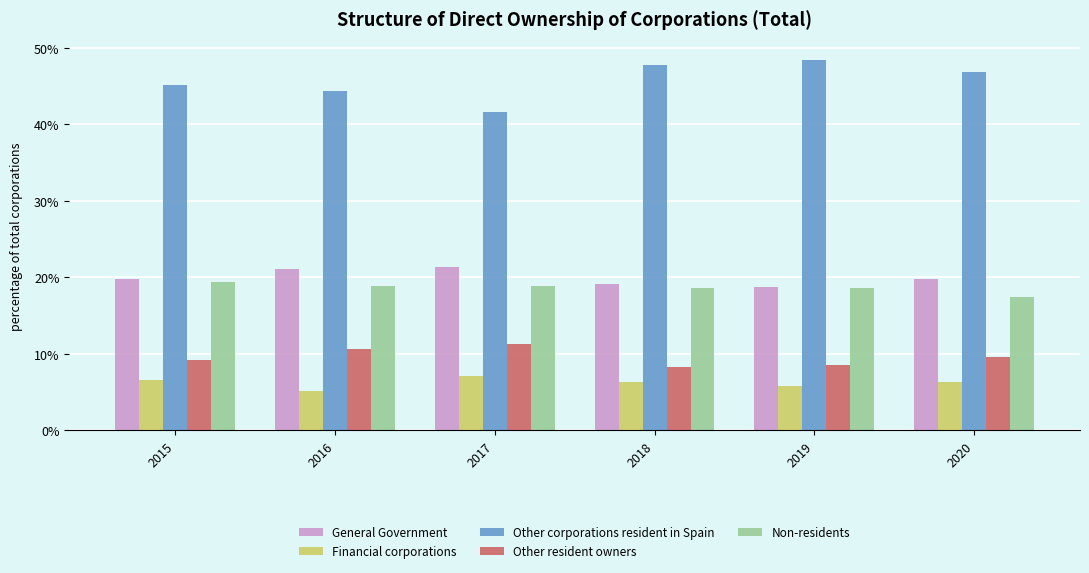

Is the value of Financial corporations at 2015 greater than the value of Other resident owners at 2019?

No